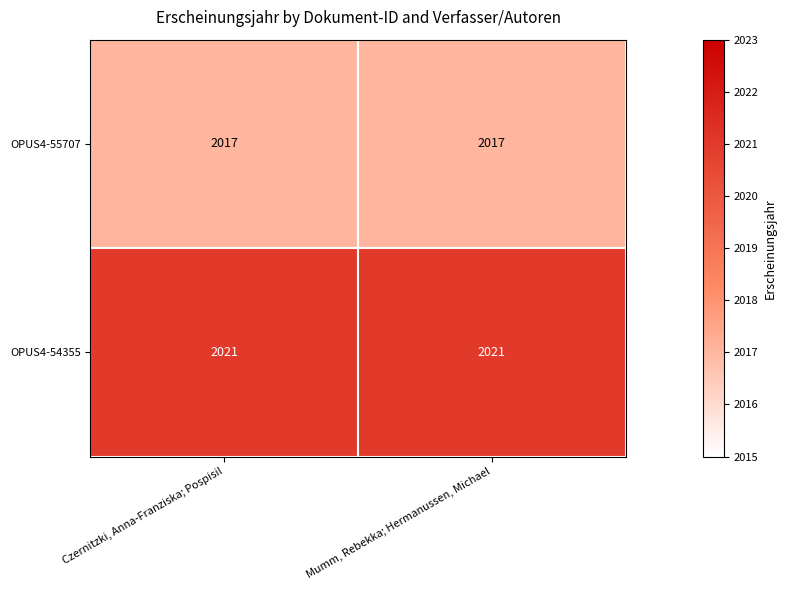

What value does the OPUS4-54355 series have at Czernitzki, Anna-Franziska; Pospisil?

2021